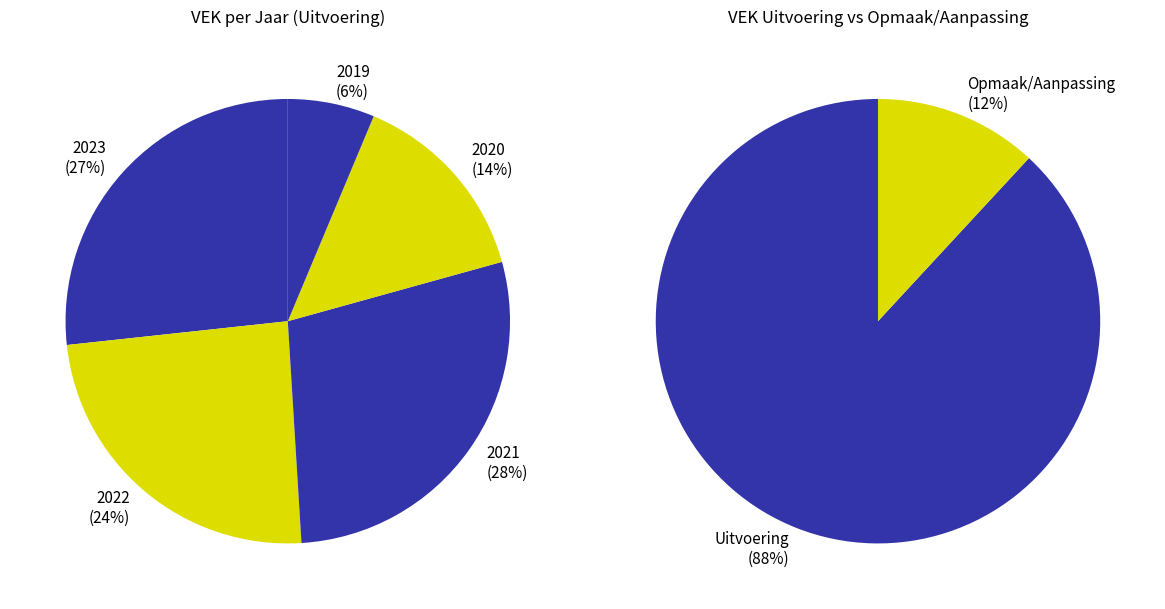

What percentage is the 2020 uitvoering slice, to the nearest percent?

14%